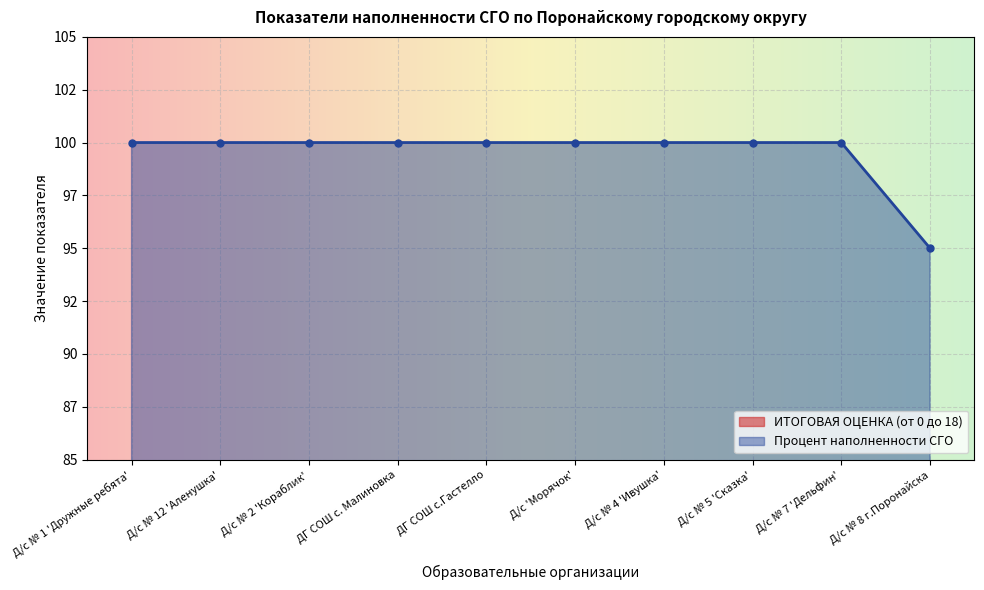

At how many categories does at least one series exceed 31?

10